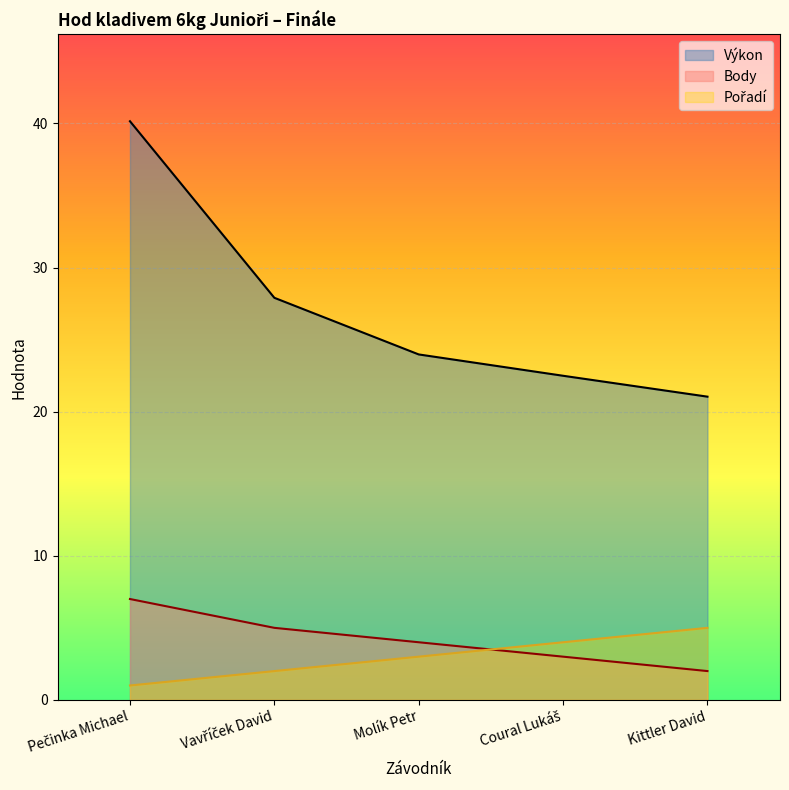

At which category is the sum across all series the highest?

Pečinka Michael